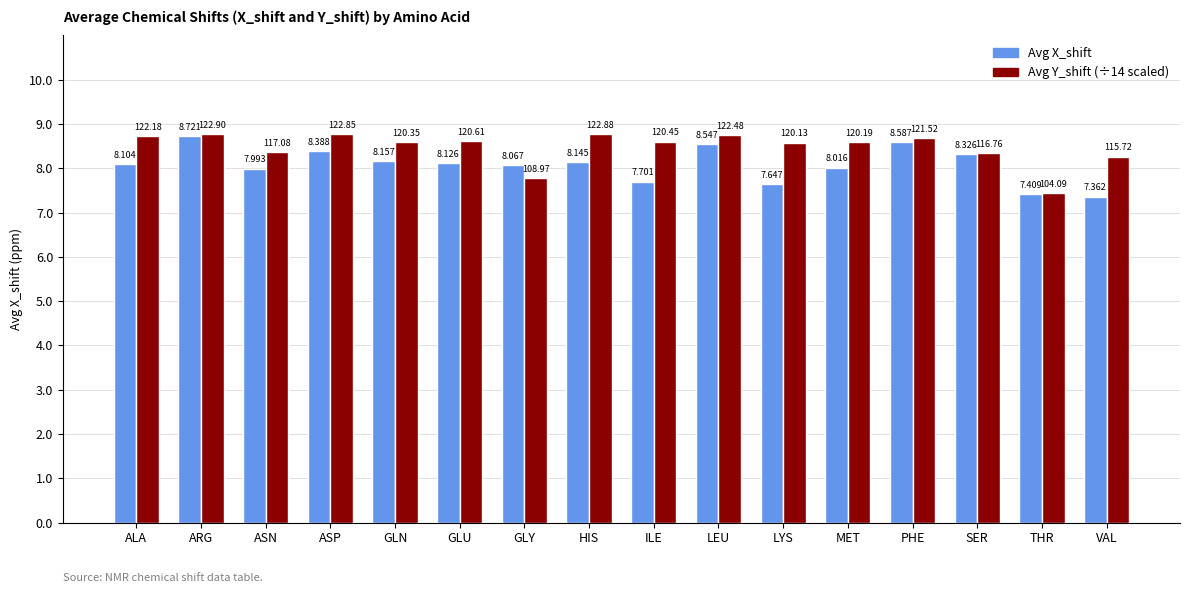

At which category is the sum across all series the highest?

ARG